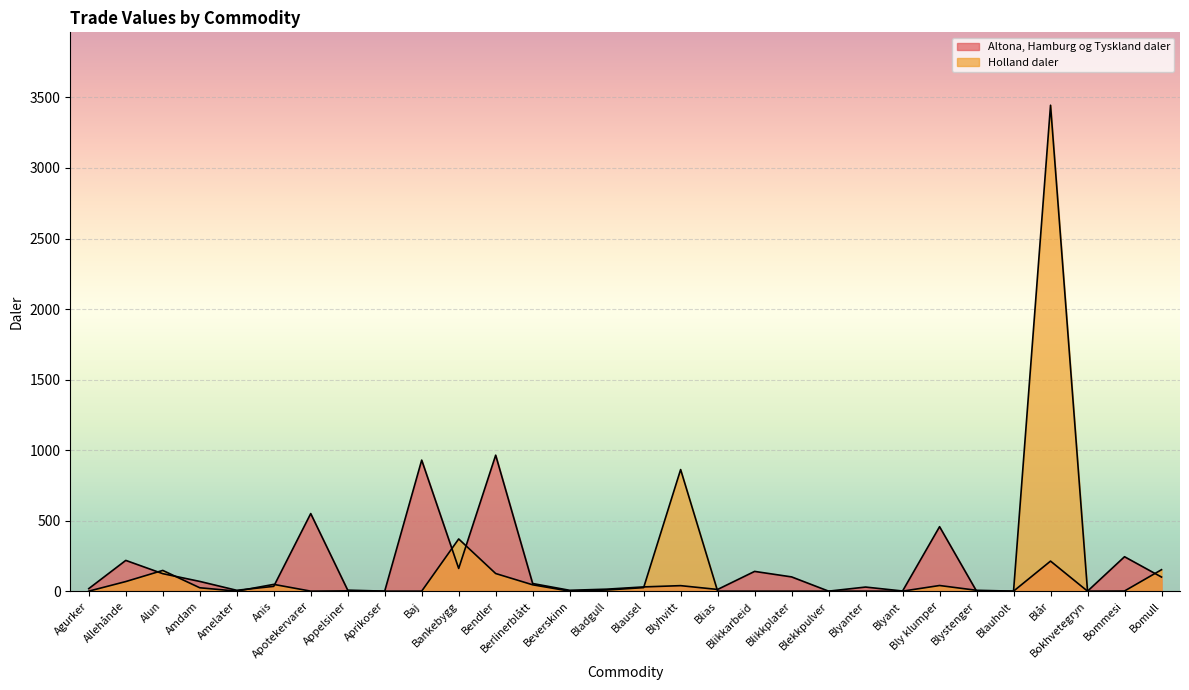

Which series has the largest total across all categories?

Holland daler